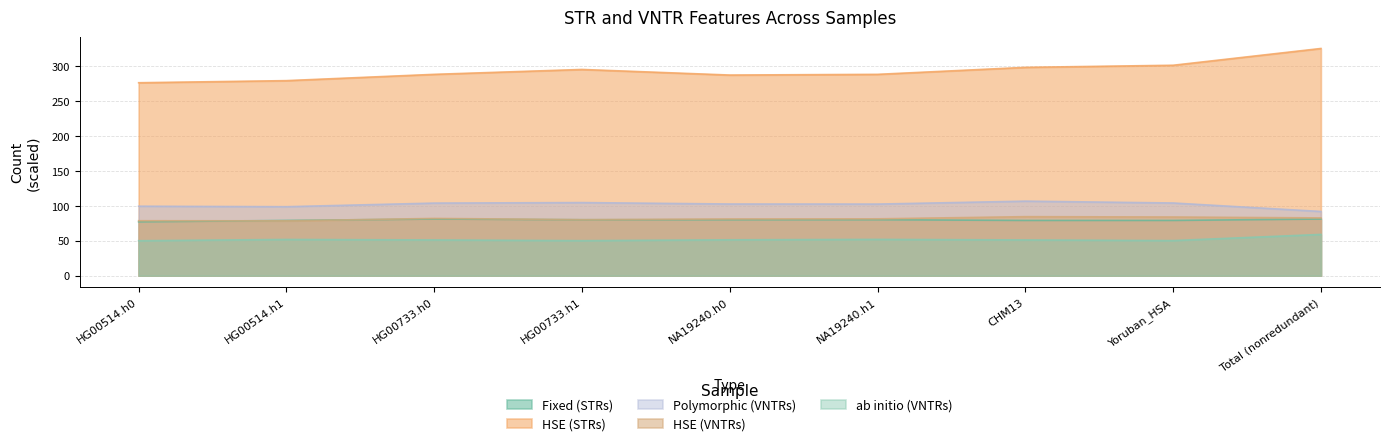

What is the label of the 4th point from the right?

NA19240.h1